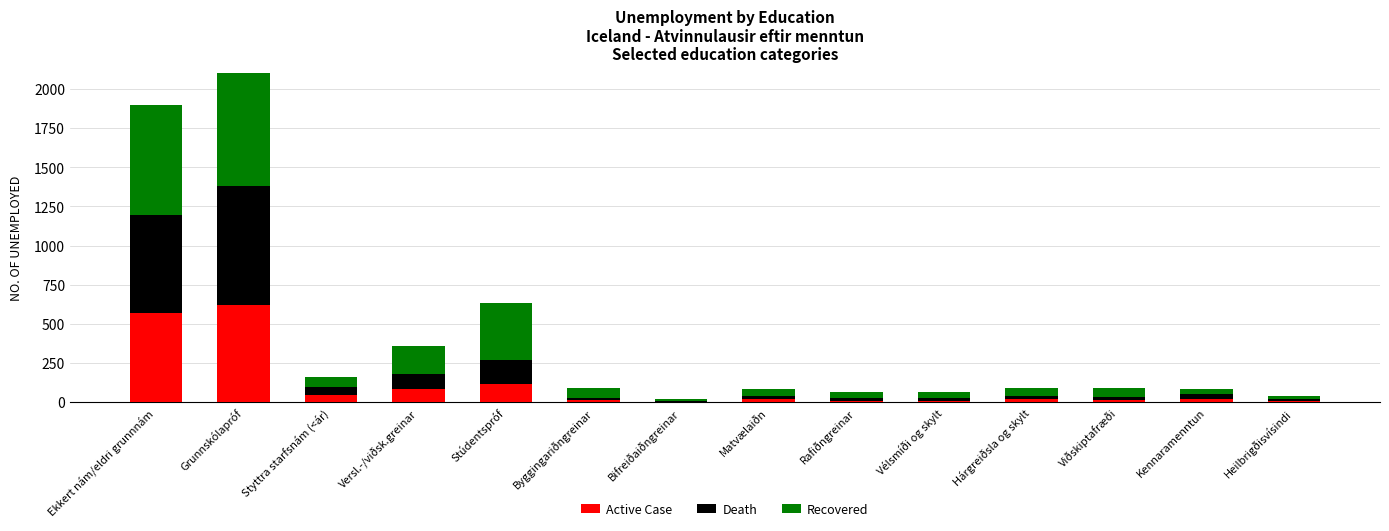

Is it true that Active Case equals 11 at Rafiðngreinar?

True